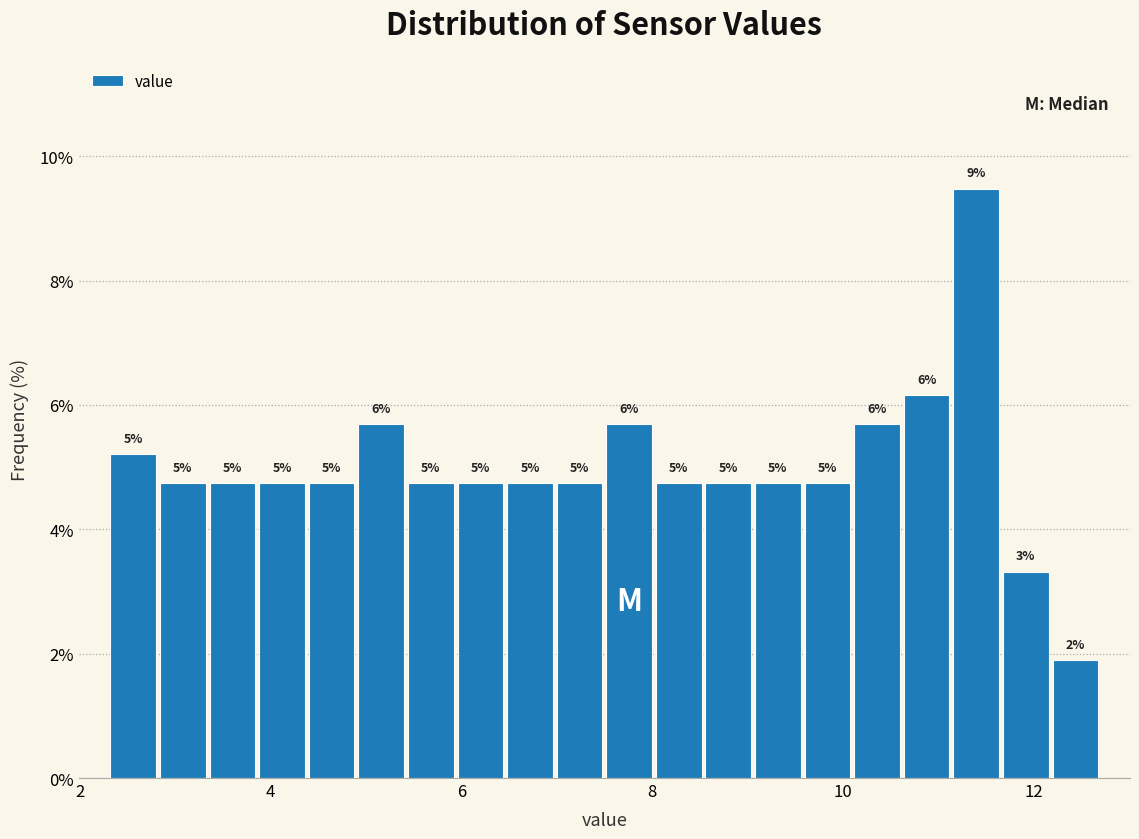

Around what value on the x-axis is the tallest bar? Give the approximate position of its centre, as read against the axis.

11.4